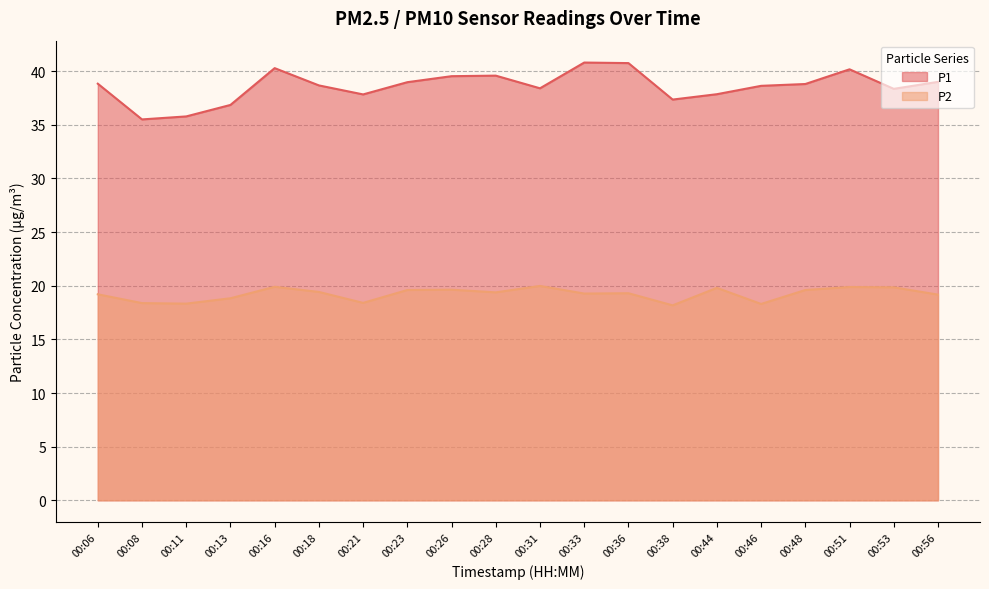

Which series changed the most between 00:11 and 00:38?

P1